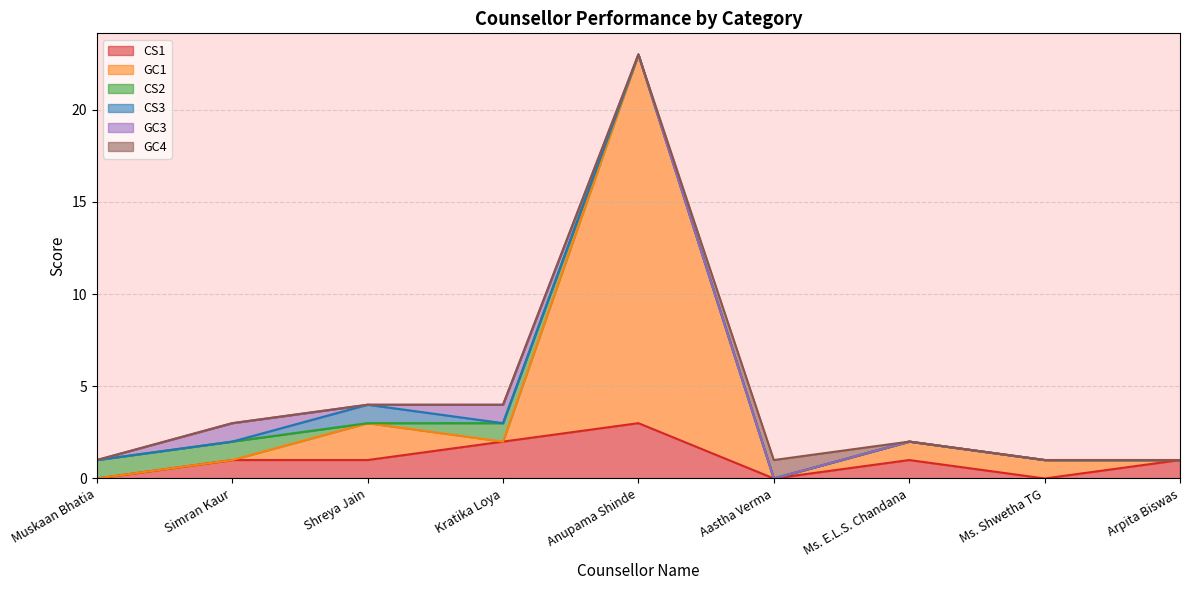

The GC1 series shows 12 at Kratika Loya. True or false?

False